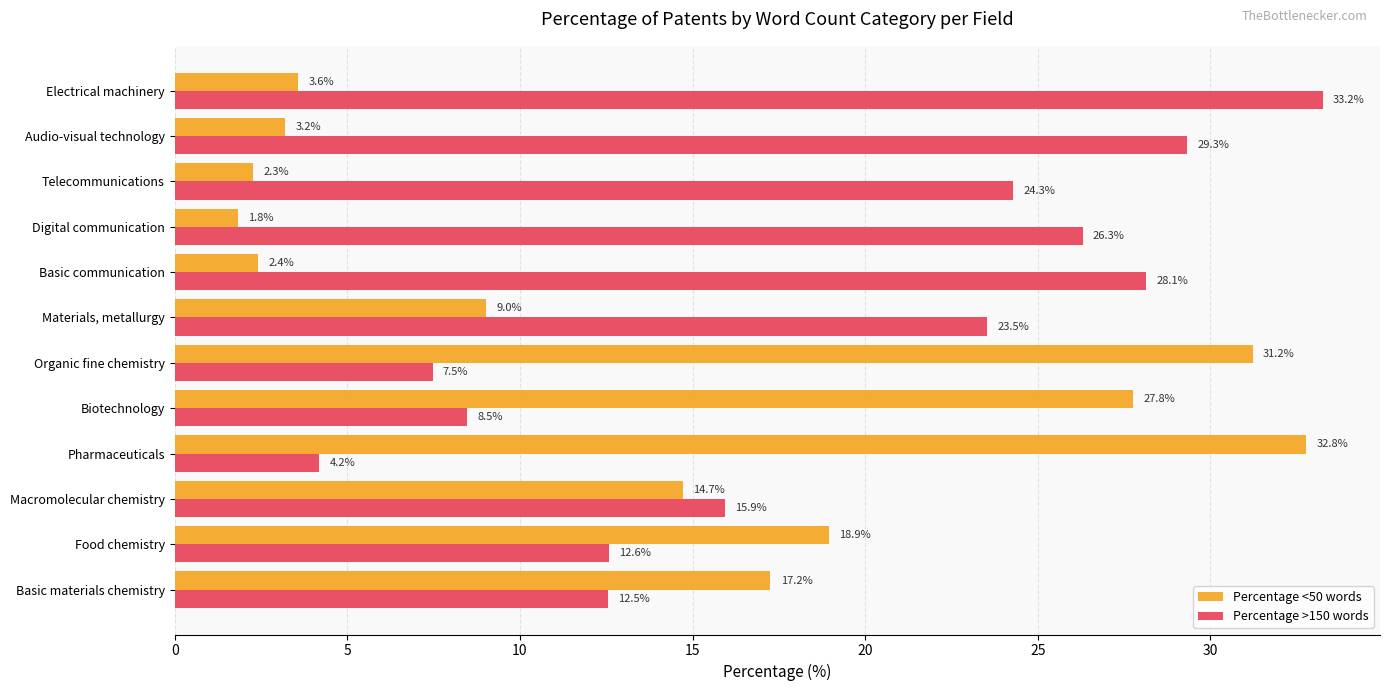

Rank the series by their maximum value, from lowest to highest.

Percentage <50 words, Percentage >150 words